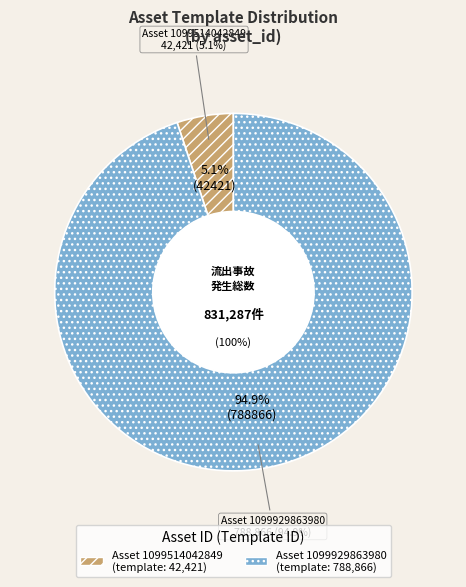

To the nearest percent, what is the difference between the largest and smallest slice percentages?

90%